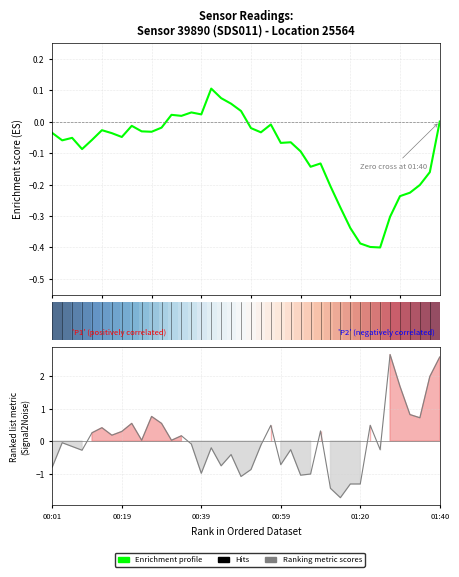

True or false: Enrichment profile and Ranking metric scores intersect in this chart.

True